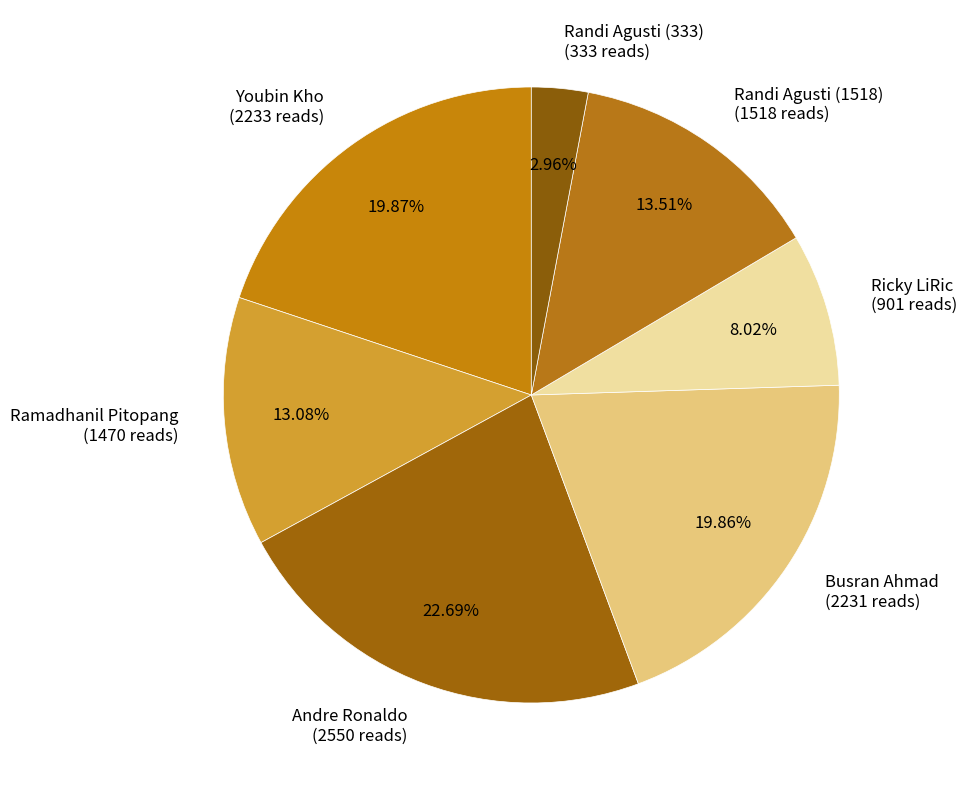

Is it true that Ricky LiRic is 8% of the pie?

True